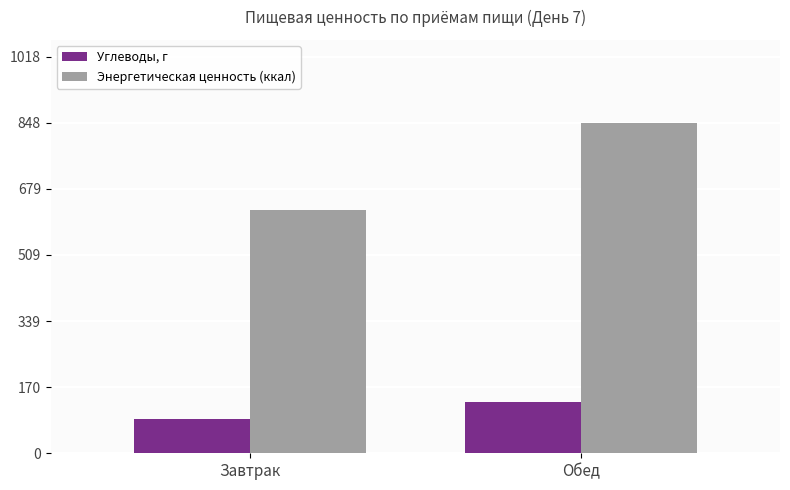

What is the average value of the Углеводы, г series?

109.4